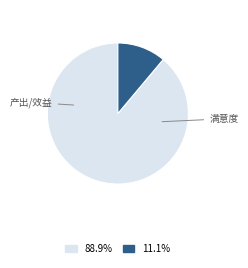

Is there any slice that represents more than half of the pie?

Yes